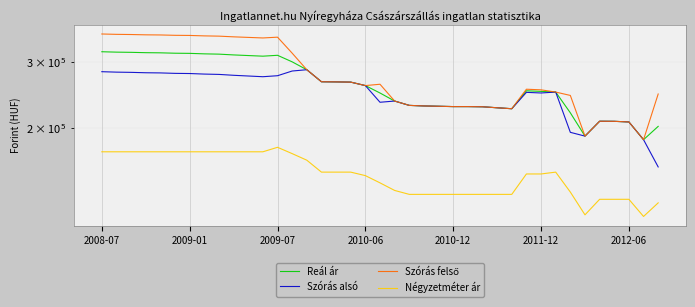

True or false: Szórás alsó has a value of 332631 at 25.

False